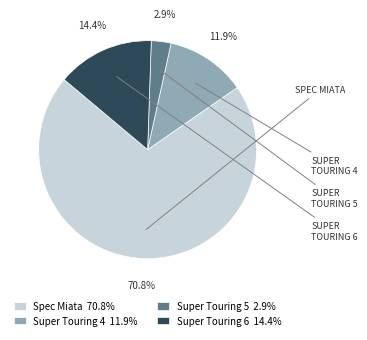

Is there any slice that represents more than half of the pie?

Yes